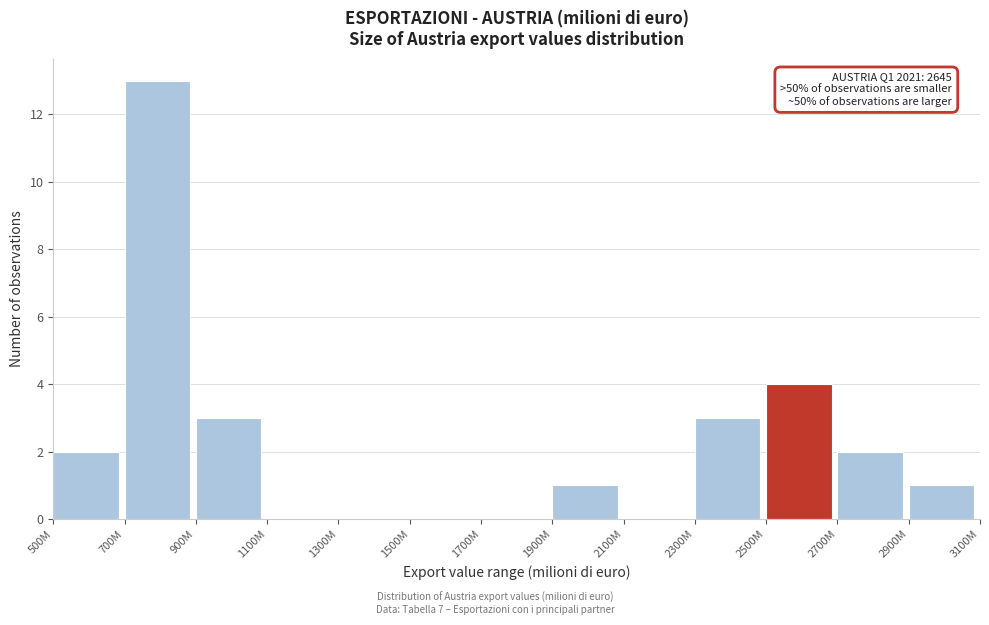

Reading left to right, extract all data points from this chart.

500M=2	700M=13	900M=3	1100M=0	1300M=0	1500M=0	1700M=0	1900M=1	2100M=0	2300M=3	2500M=4	2700M=2	2900M=1